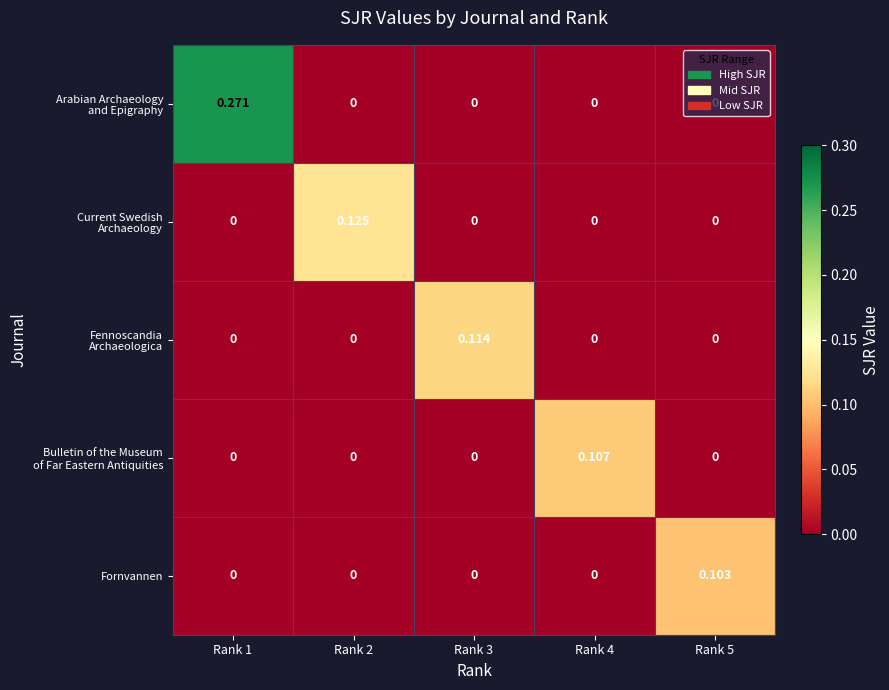

At which category is the sum across all series the highest?

Rank 1